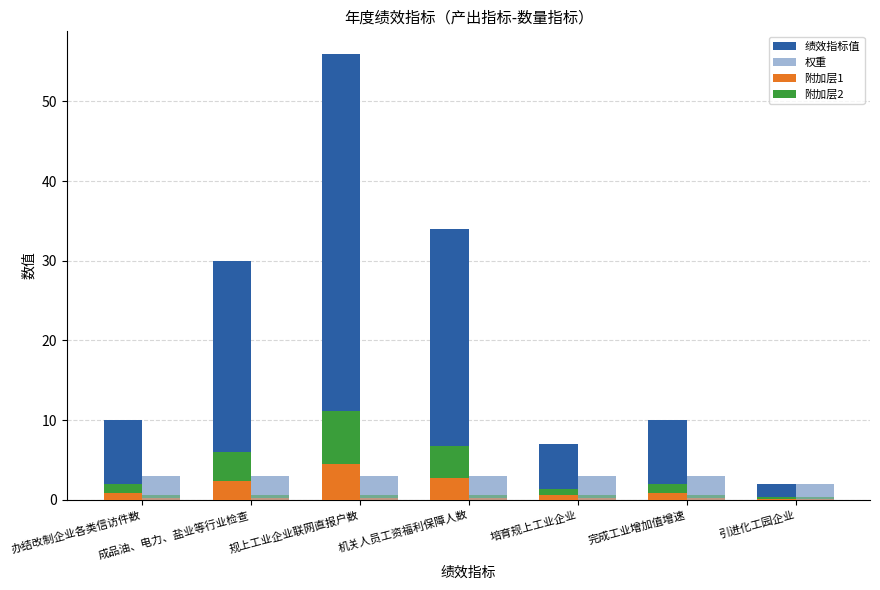

Reading left to right, transcribe all the data shown in this chart.

绩效指标值: 10.0	30.0	56.0	34.0	7.0	10.0	2.0
权重: 3.0	3.0	3.0	3.0	3.0	3.0	2.0
附加层1: 0.8	2.4	4.5	2.7	0.6	0.8	0.2
附加层2: 1.2	3.6	6.7	4.1	0.8	1.2	0.2